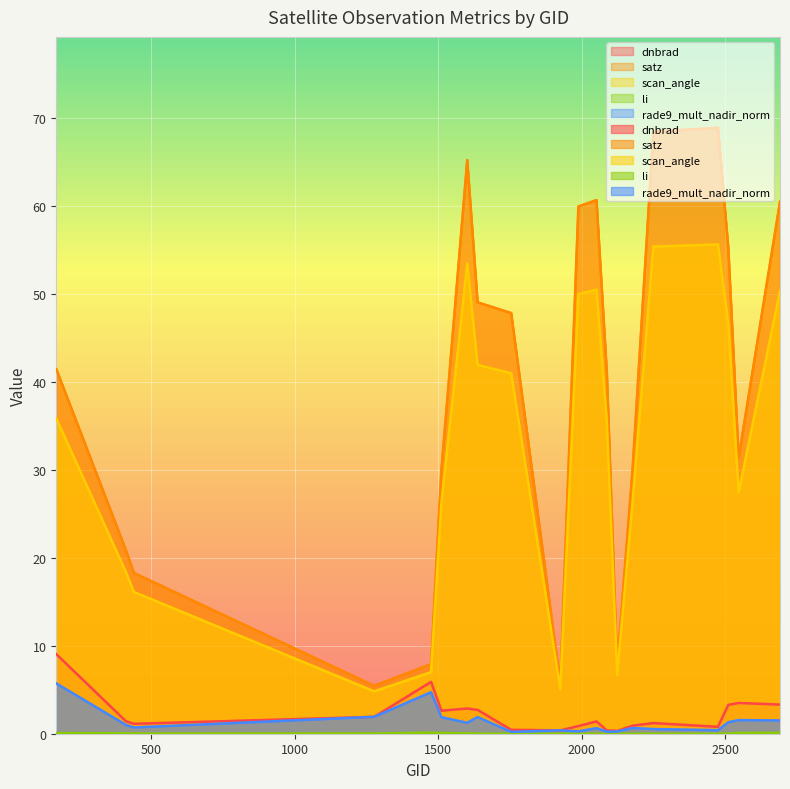

Where is rade9_mult_nadir_norm nearest to the value 2?

1277